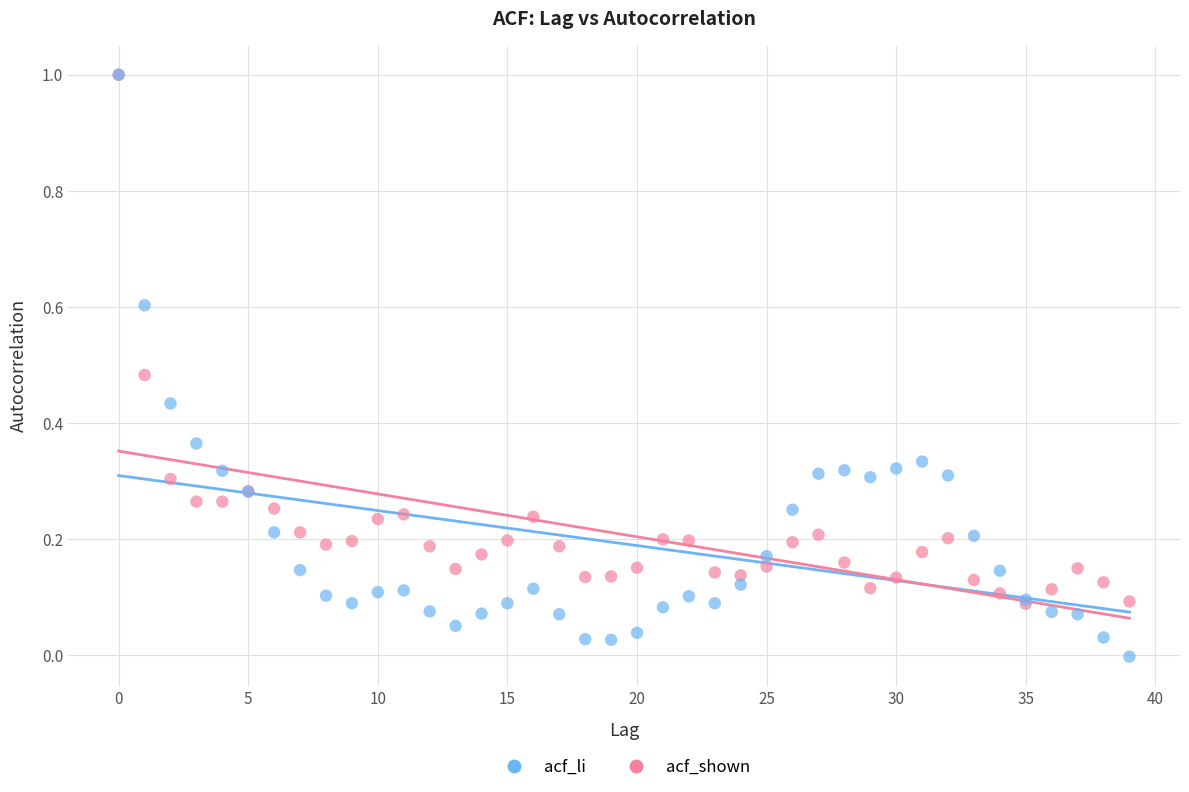

What are all the series names shown in the legend?

acf_li, acf_shown